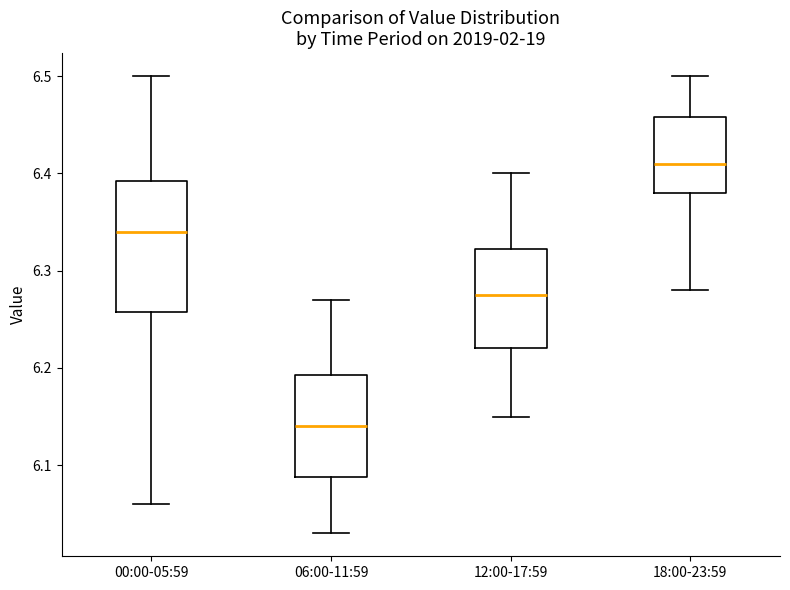

Which box's median line is the highest?

18:00-23:59